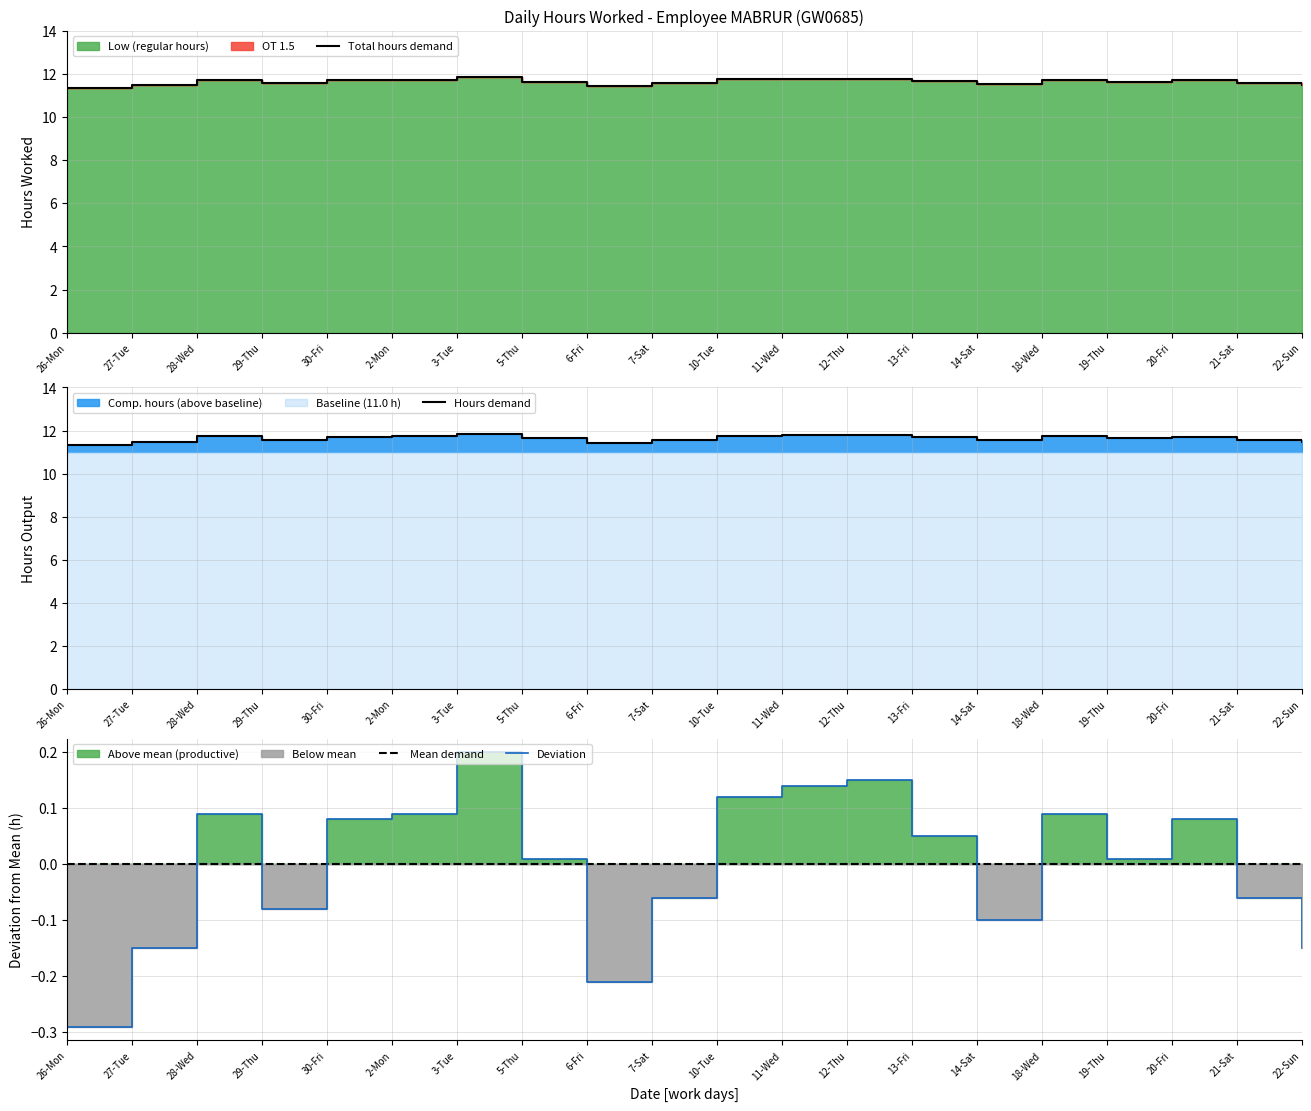

List the labels in order of value, largest first.

3-Tue, 12-Thu, 11-Wed, 10-Tue, 28-Wed, 2-Mon, 18-Wed, 30-Fri, 20-Fri, 13-Fri, 5-Thu, 19-Thu, 7-Sat, 21-Sat, 29-Thu, 14-Sat, 27-Tue, 22-Sun, 6-Fri, 26-Mon